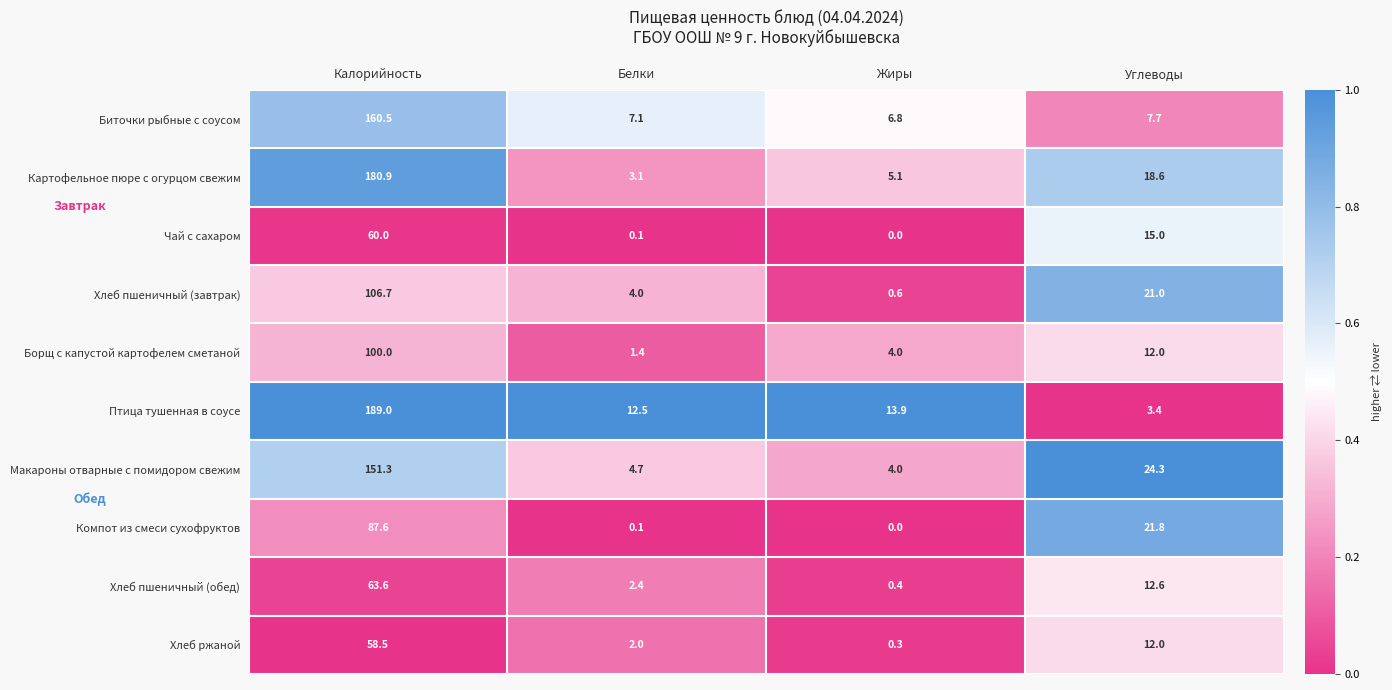

What is the difference between the second highest and minimum values in the Макароны отварные с помидором свежим series?

20.3